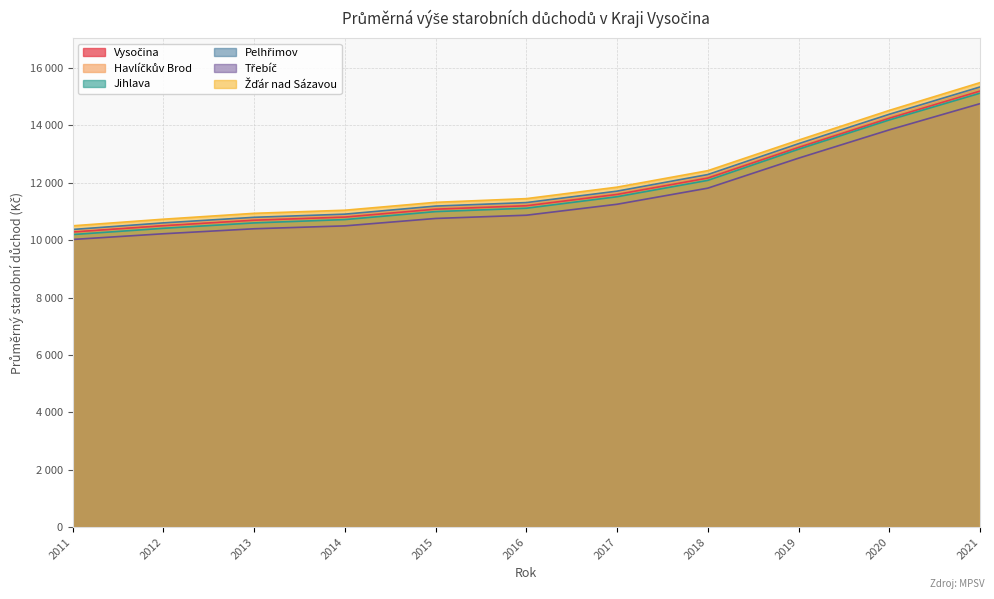

At which label is Žďár nad Sázavou closest to 12994?

2019